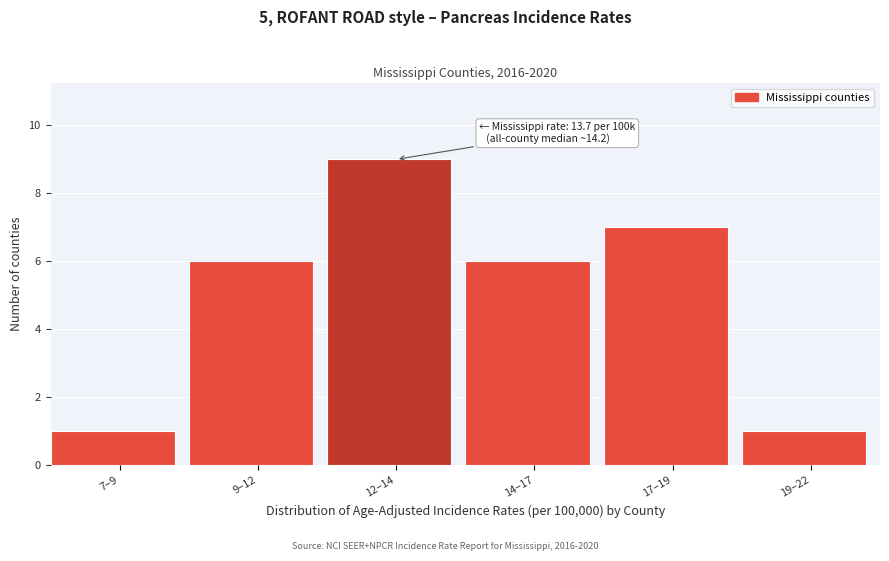

Reading right to left, transcribe all the data shown in this chart.

19–22=1	17–19=7	14–17=6	12–14=9	9–12=6	7–9=1